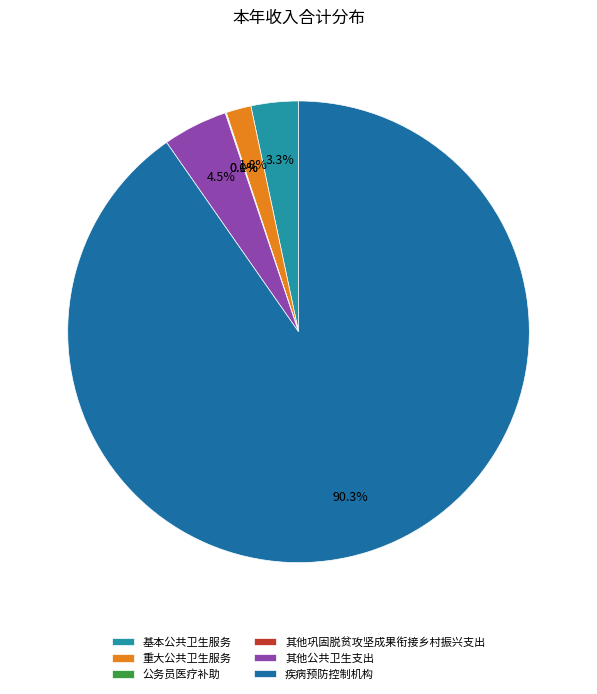

What is the majority slice?

疾病预防控制机构